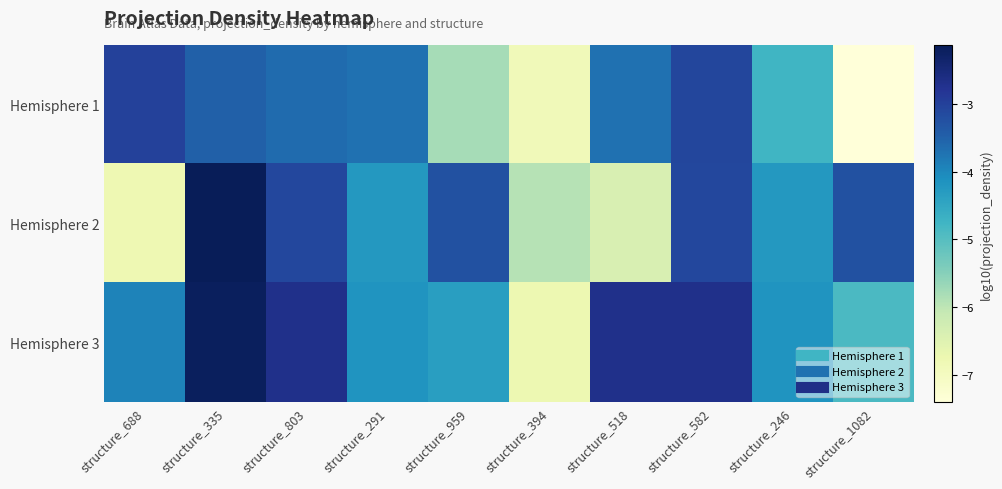

Rank the series at structure_1082 from highest to lowest value.

Hemisphere 2, Hemisphere 3, Hemisphere 1